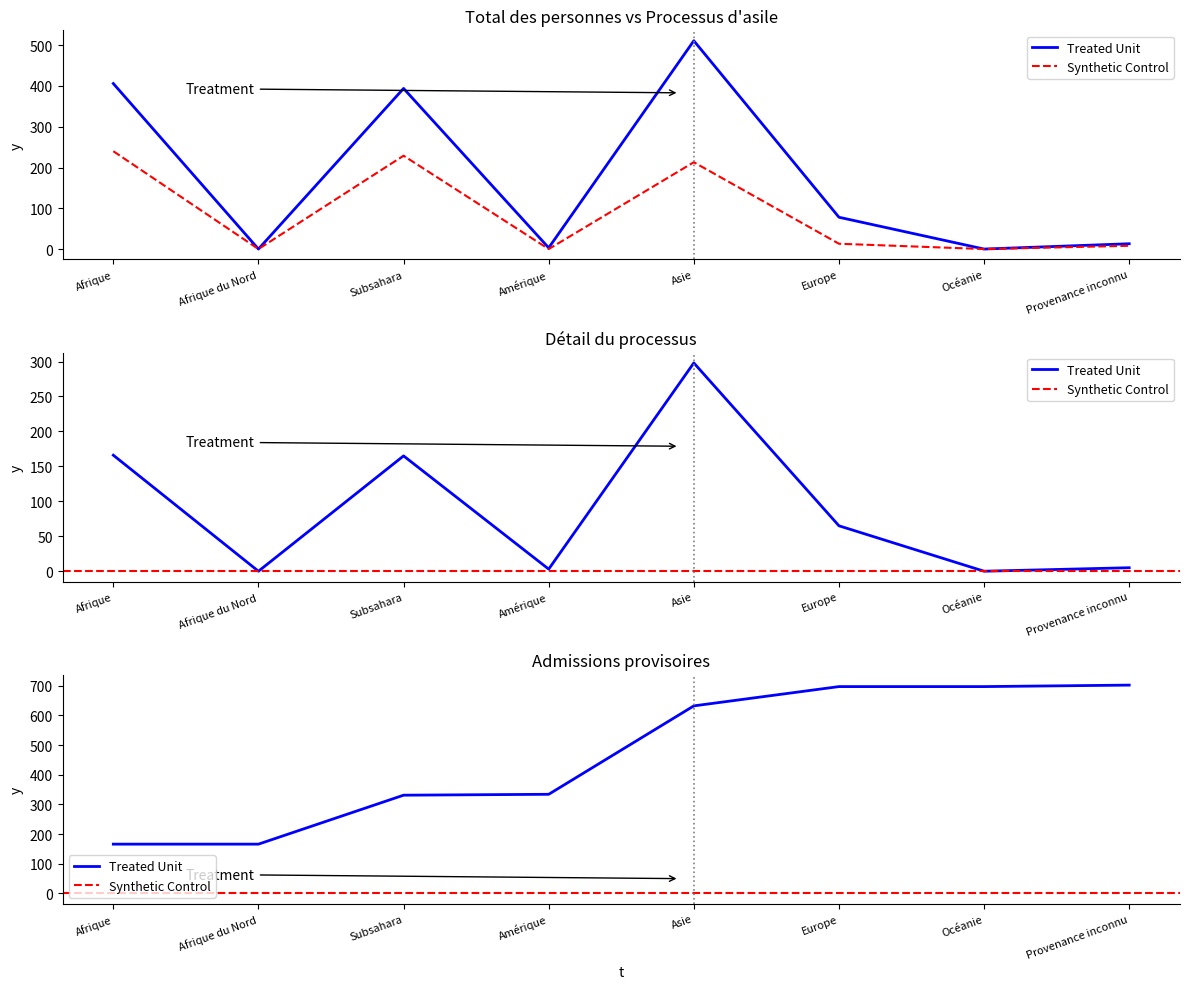

What is the difference between the highest and lowest values at Europe?

65